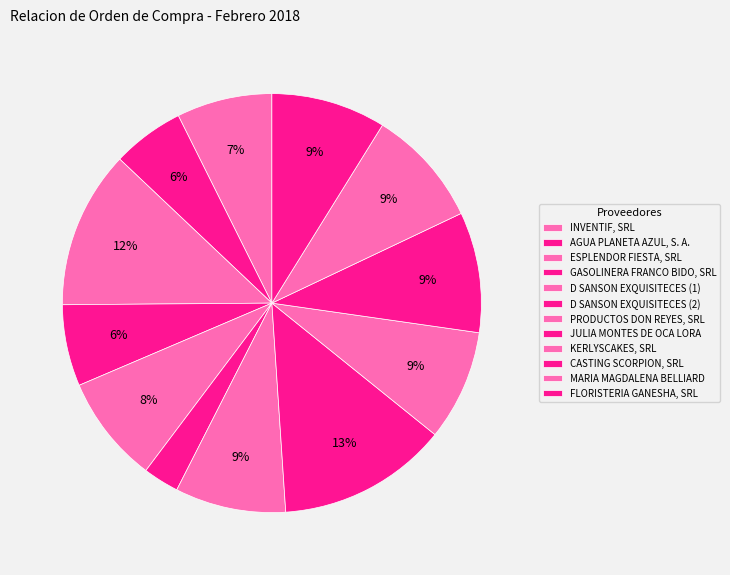

To the nearest percent, what portion does CASTING SCORPION, SRL represent?

9%